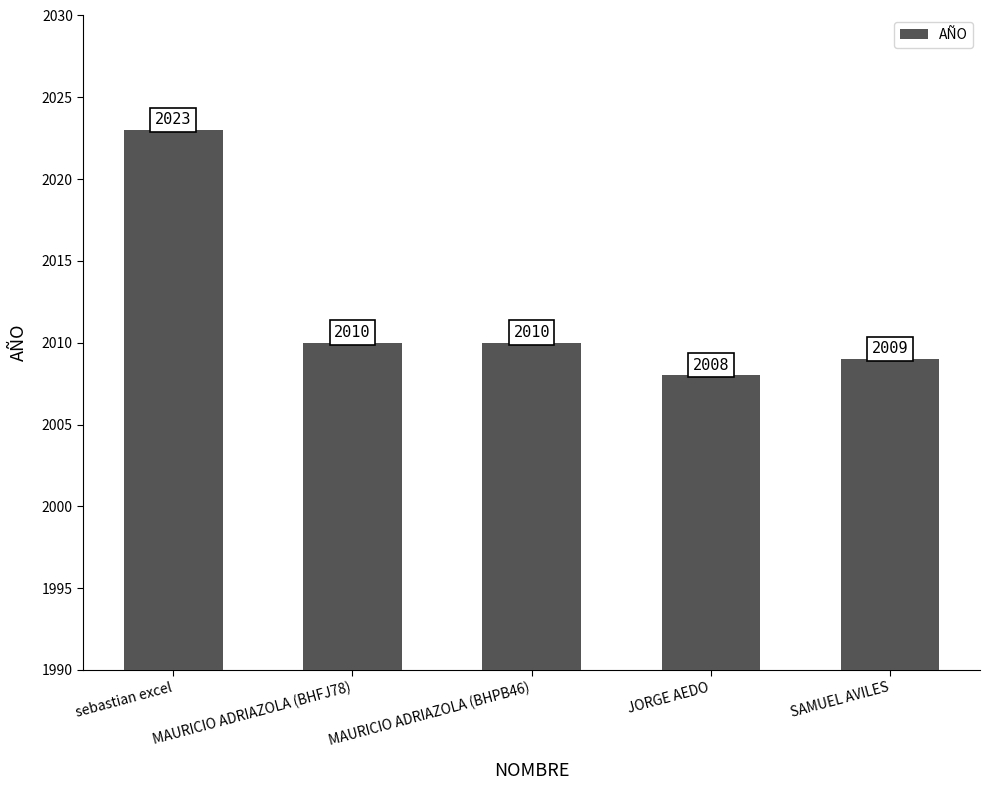

What is the sum of all values?

10060